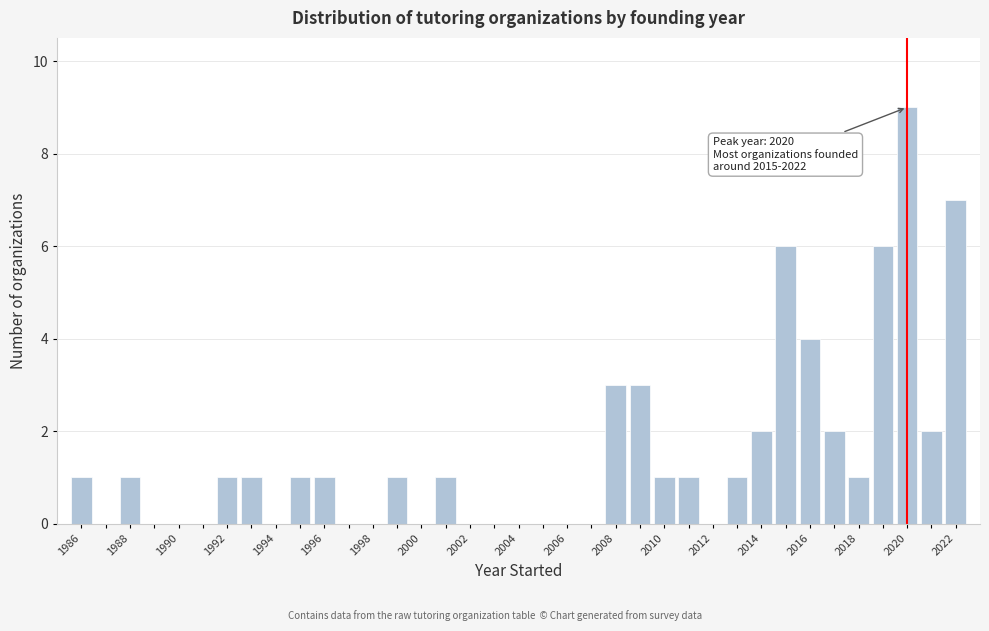

Over which range of the x-axis is the bar tallest?

2019.5 to 2020.5